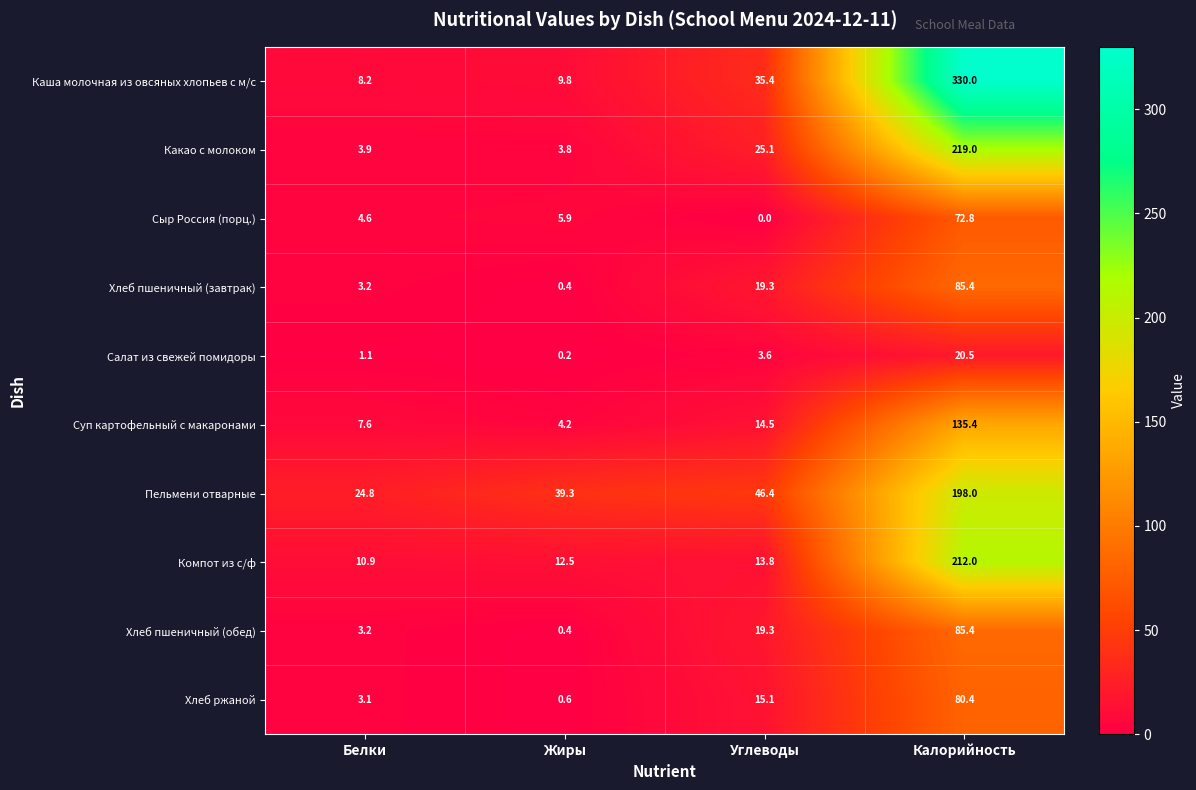

Which series has the largest total across all categories?

Каша молочная из овсяных хлопьев с м/с